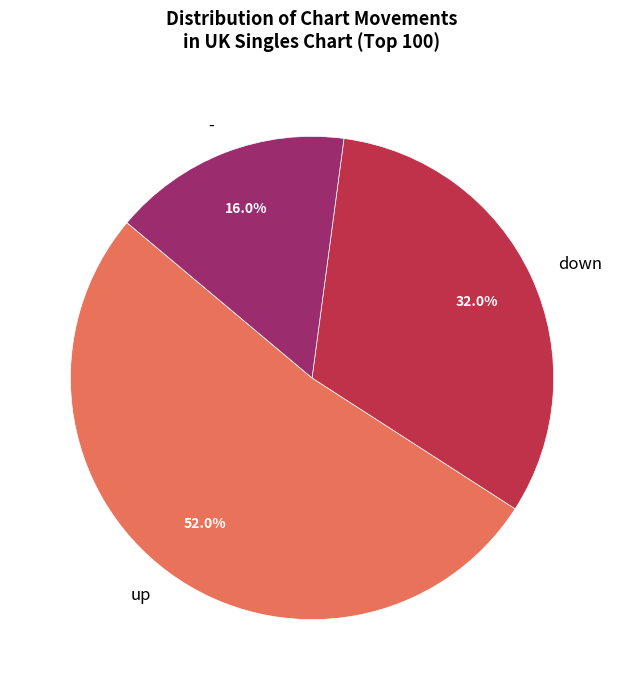

Rank the categories by value from lowest to highest.

-, down, up